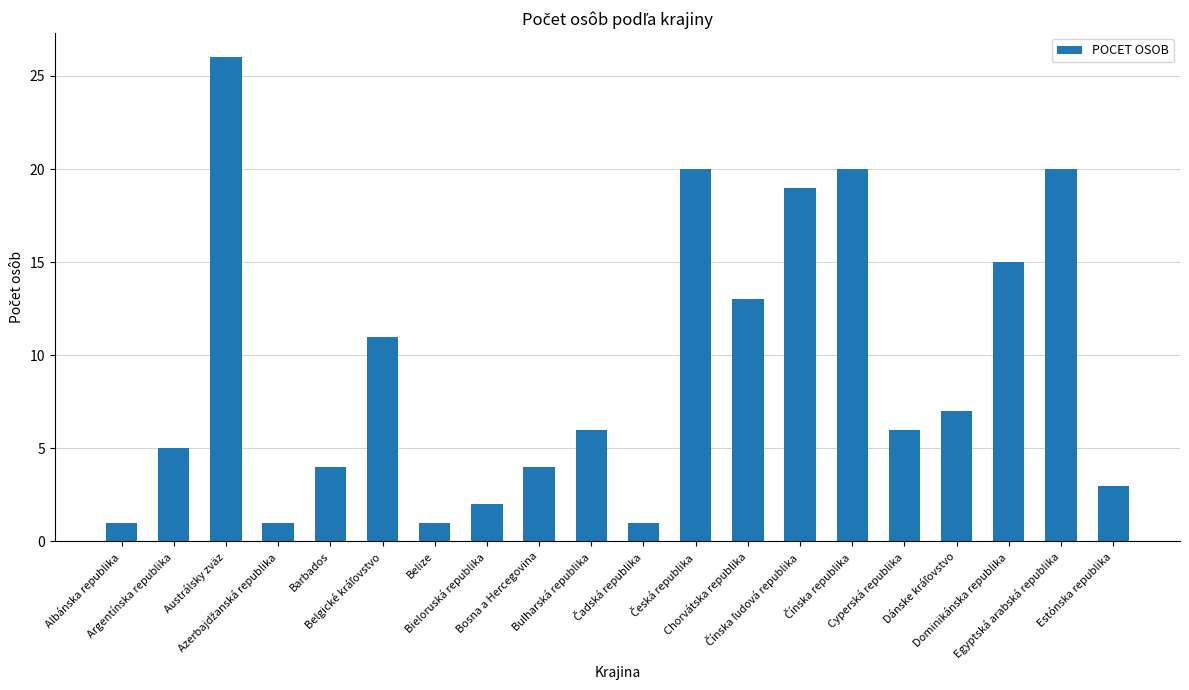

How many bars are there in total?

20